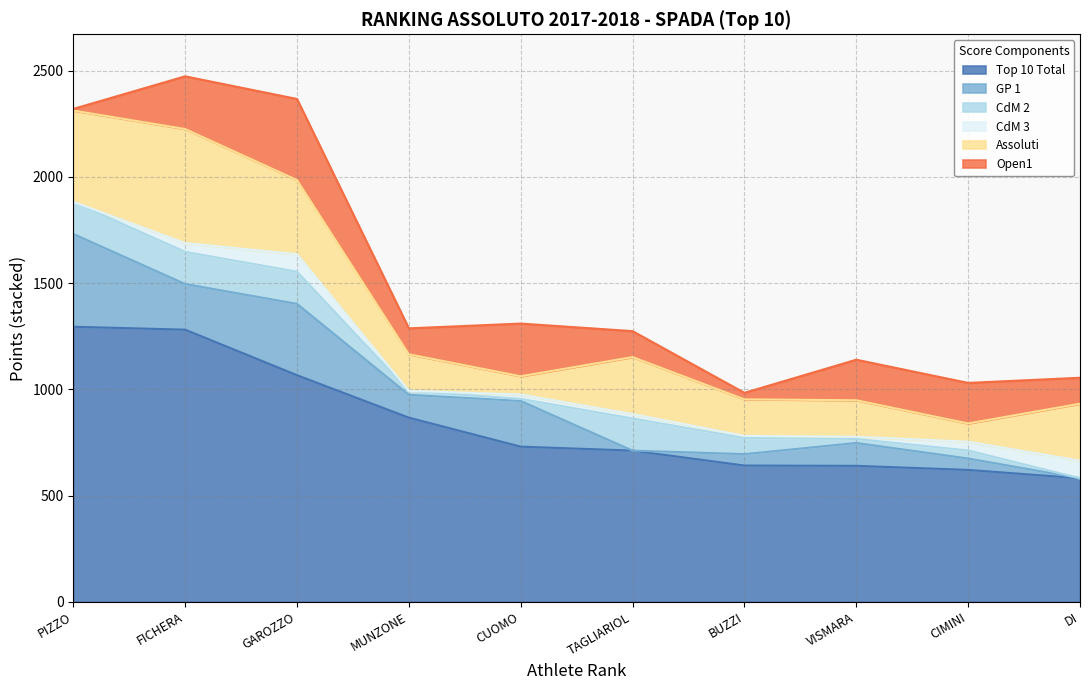

The value of CdM 3 at GAROZZO ENRICO is 82.3. True or false?

True